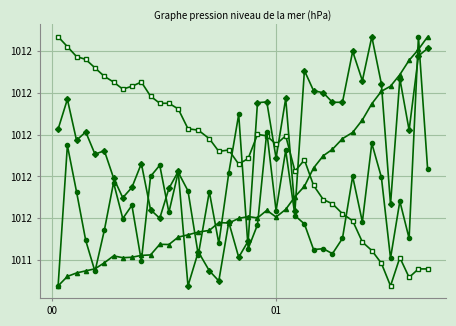

Is this an area chart (filled region under the line)?

No